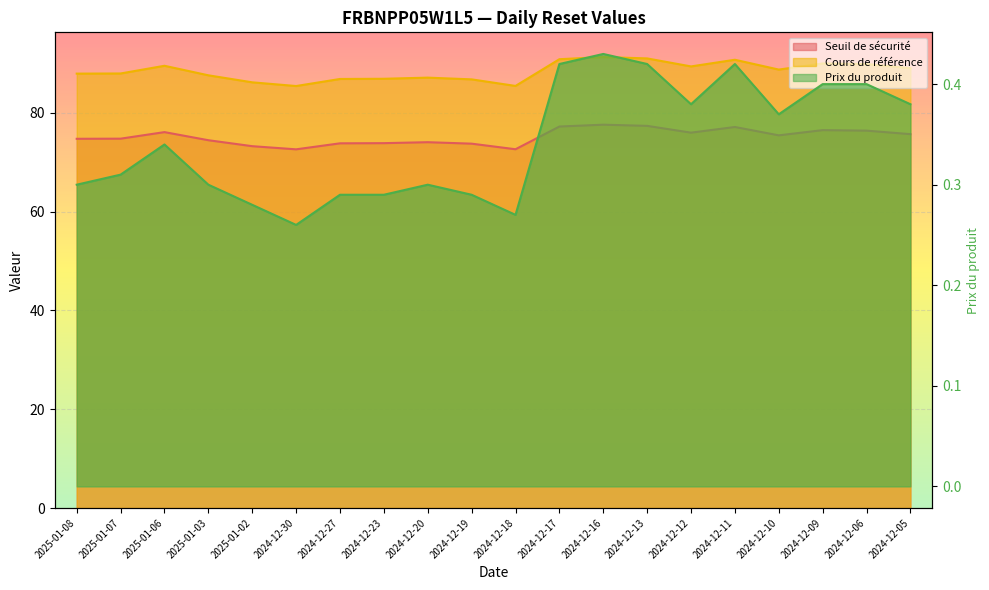

At which category is the sum across all series the highest?

2024-12-16